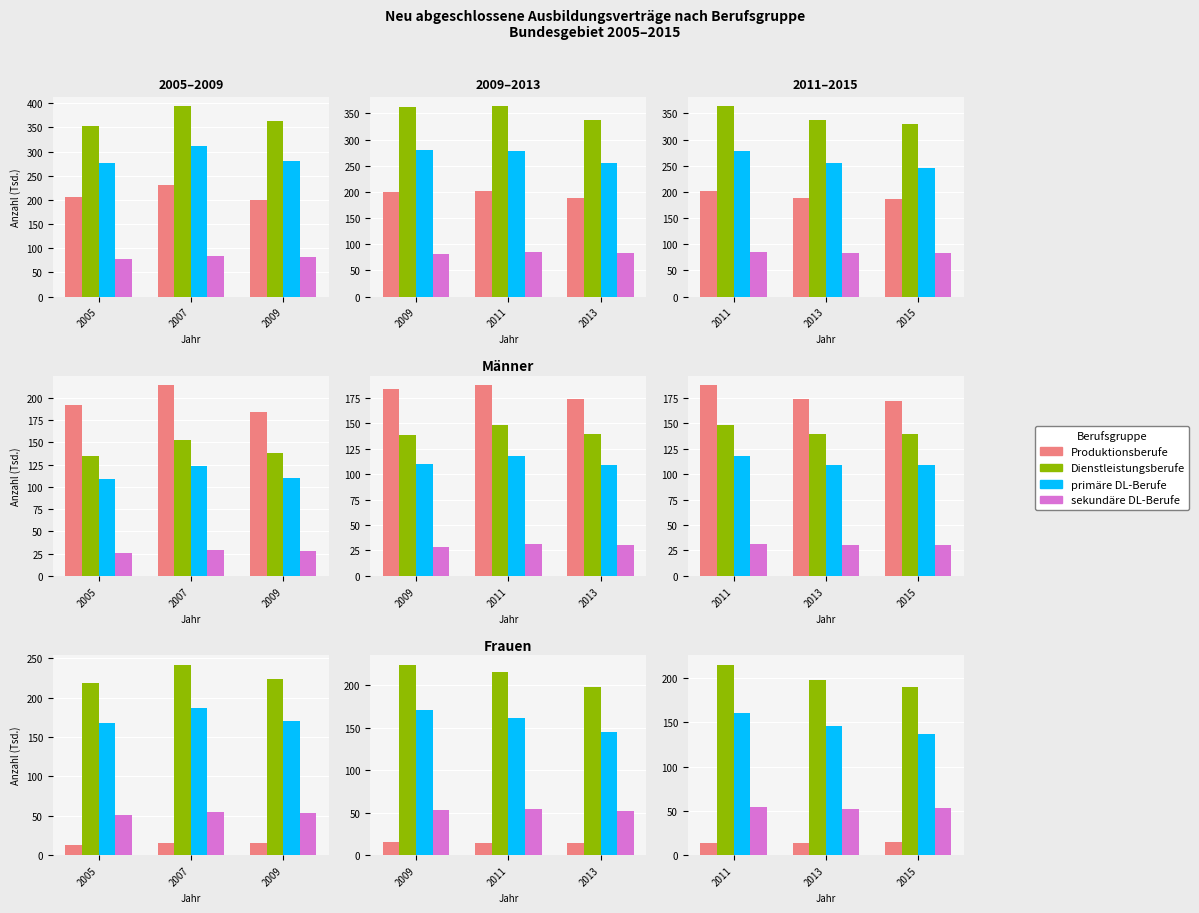

Reading right to left, extract all data points from this chart.

Produktionsberufe: 14.9	14.2	14.2
Dienstleistungsberufe: 190.2	197.9	215.3
primäre DL-Berufe: 137.4	145.5	161.2
sekundäre DL-Berufe: 52.9	52.4	54.1